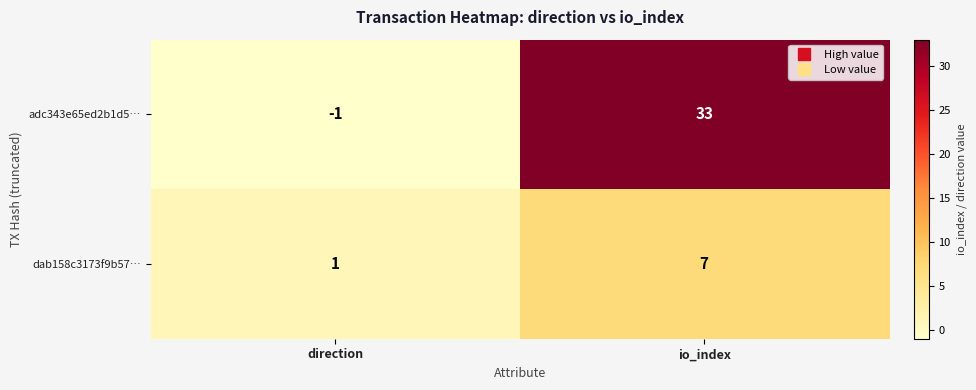

Reading left to right, extract all data points from this chart.

adc343e65ed2b1d5…: -1	33
dab158c3173f9b57…: 1	7